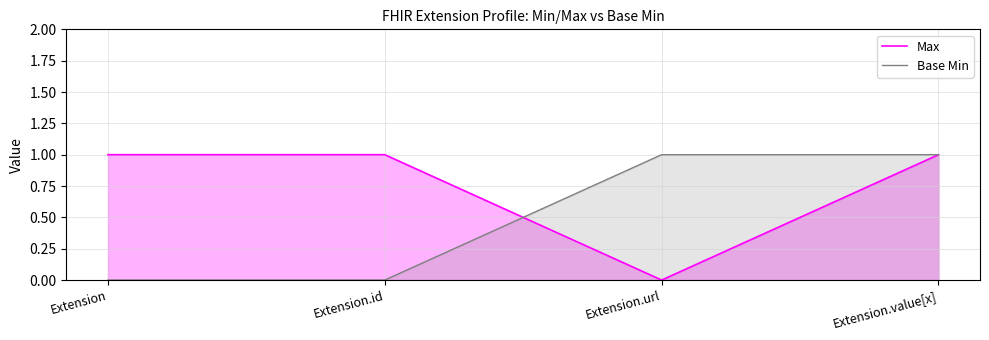

What is the maximum value for Max?

1